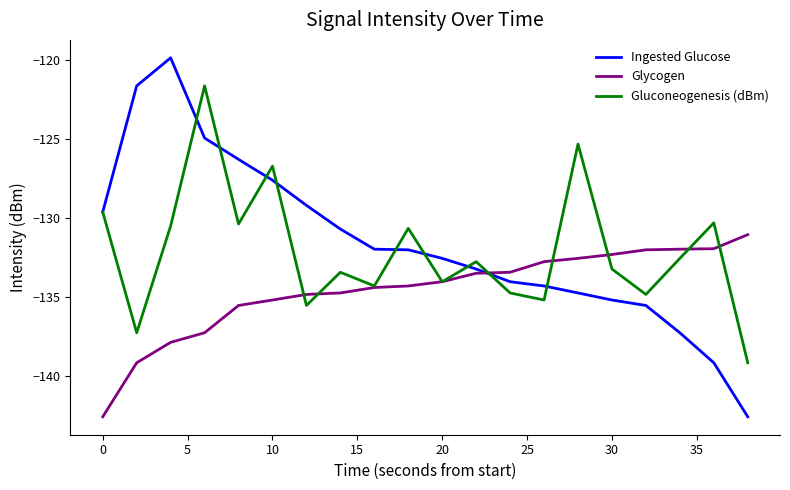

What is the lowest value of the Ingested Glucose series?

-142.6